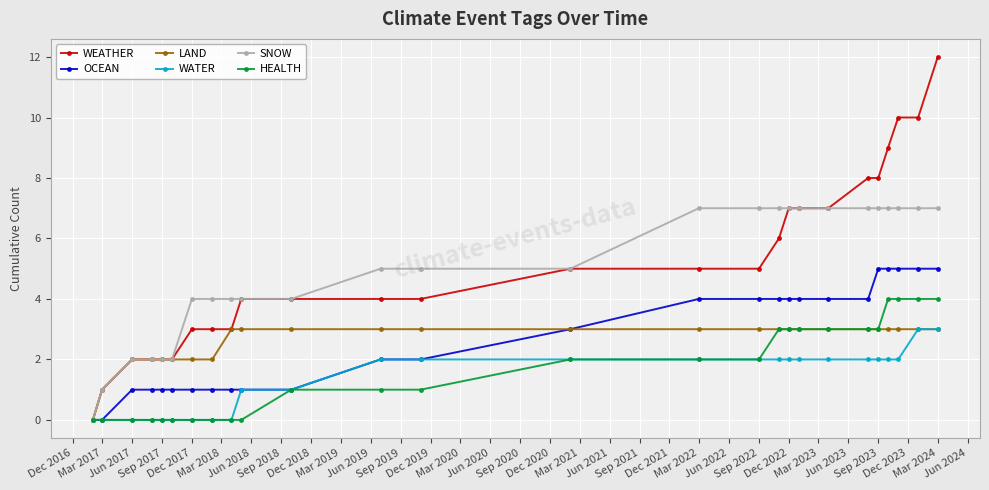

What is the highest value of the OCEAN series?

5